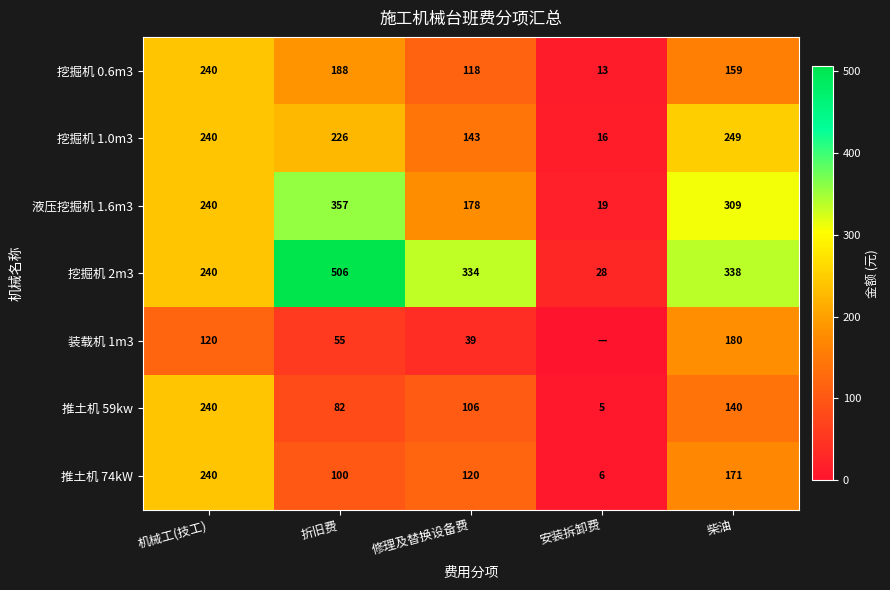

What is the difference between the highest and lowest values at 机械工(技工)?

120